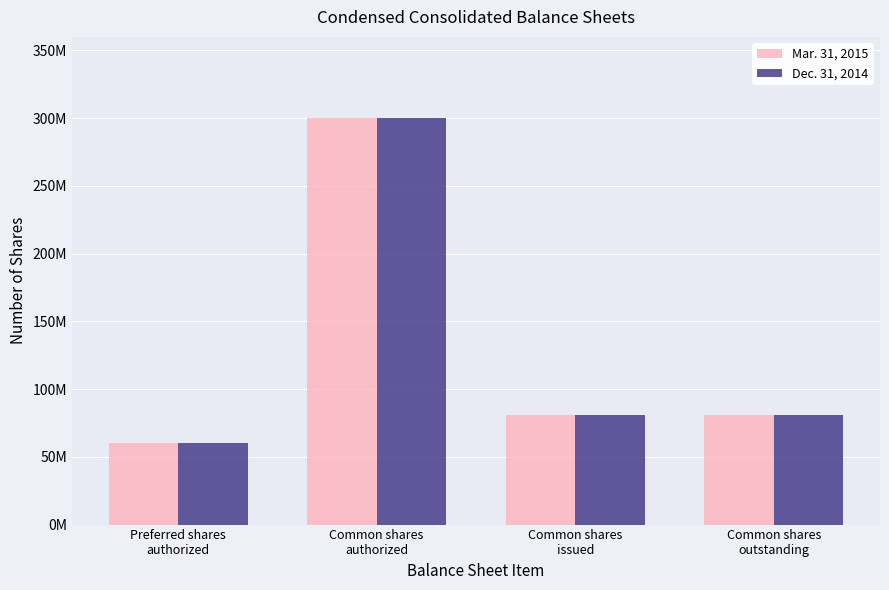

Are the bars horizontal?

No